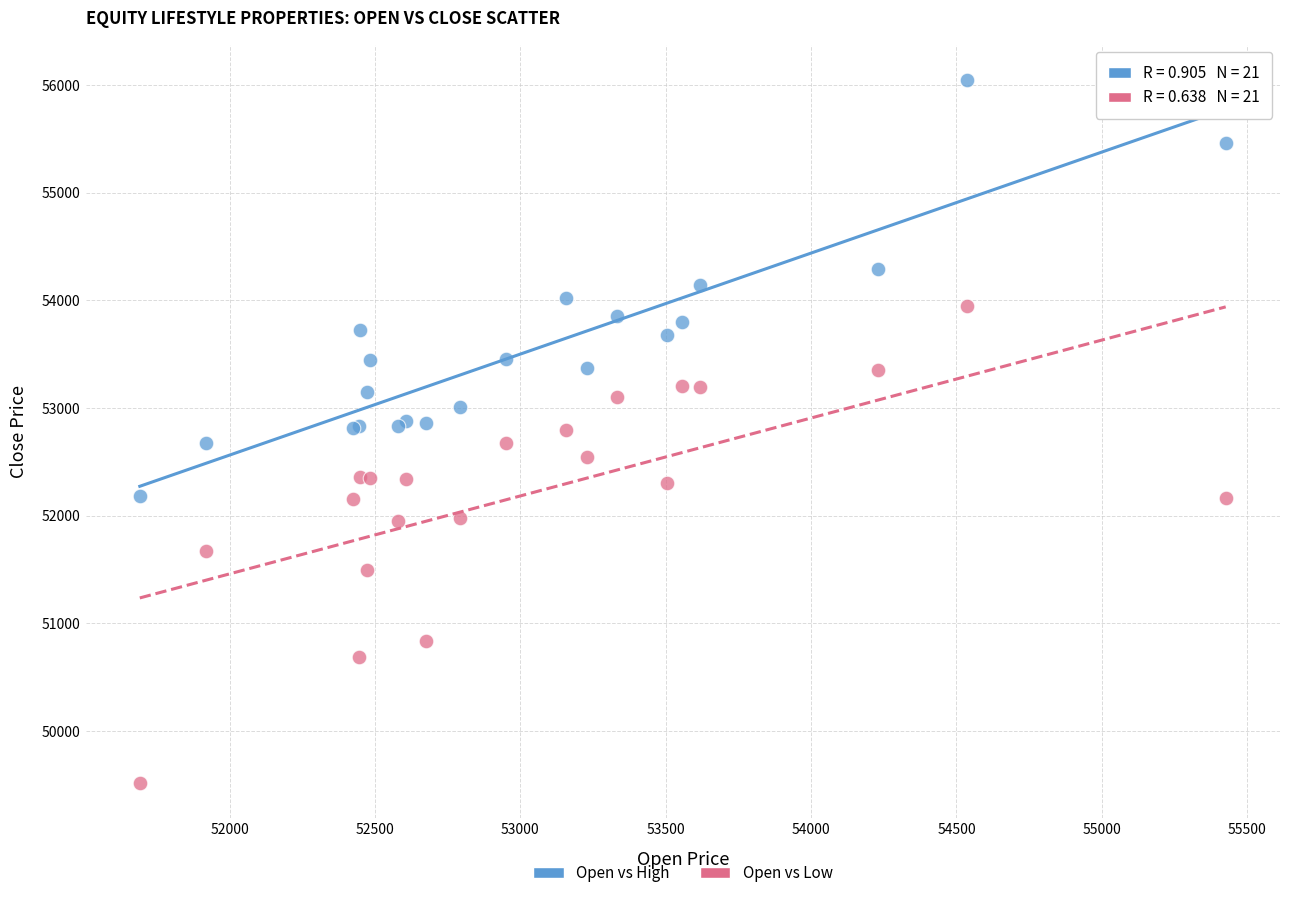

Which series has the largest Y range (max minus min)?

Open vs Low